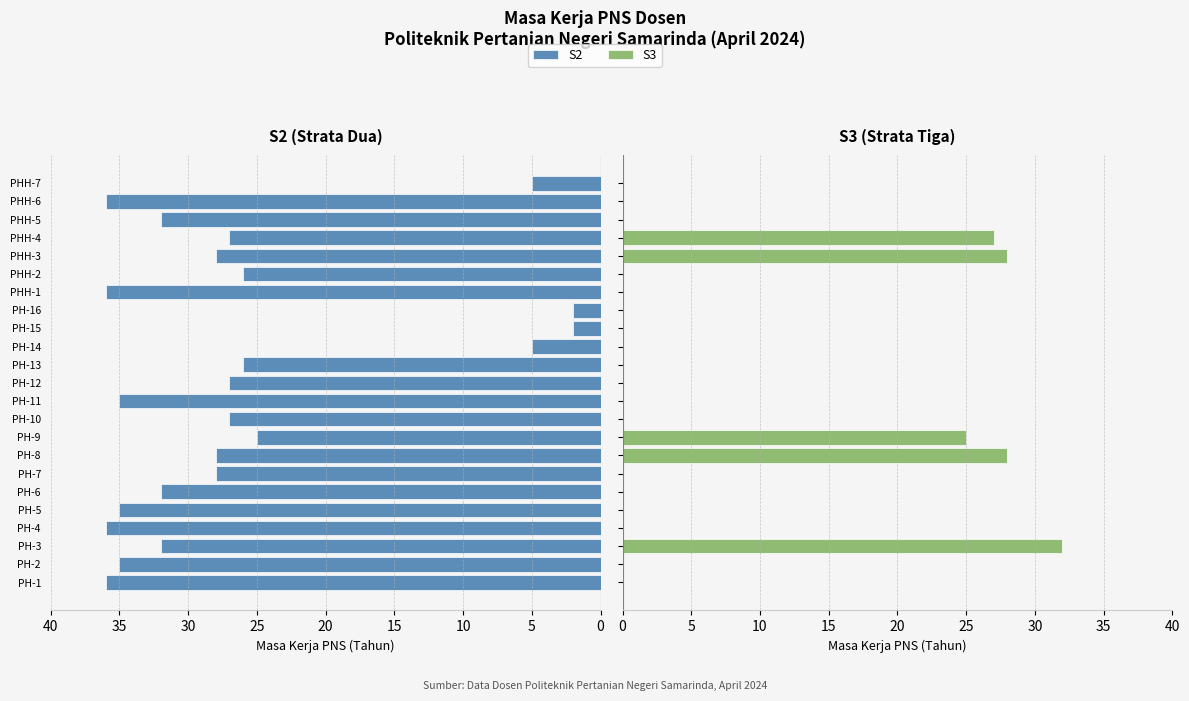

How many values in the S2 series exceed 28?

10